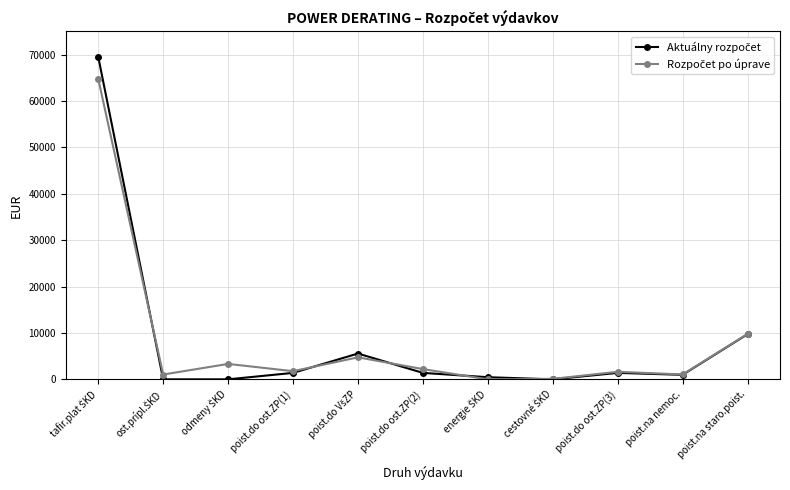

What is the label of the 9th point from the left?

poist.do ost.ZP(3)